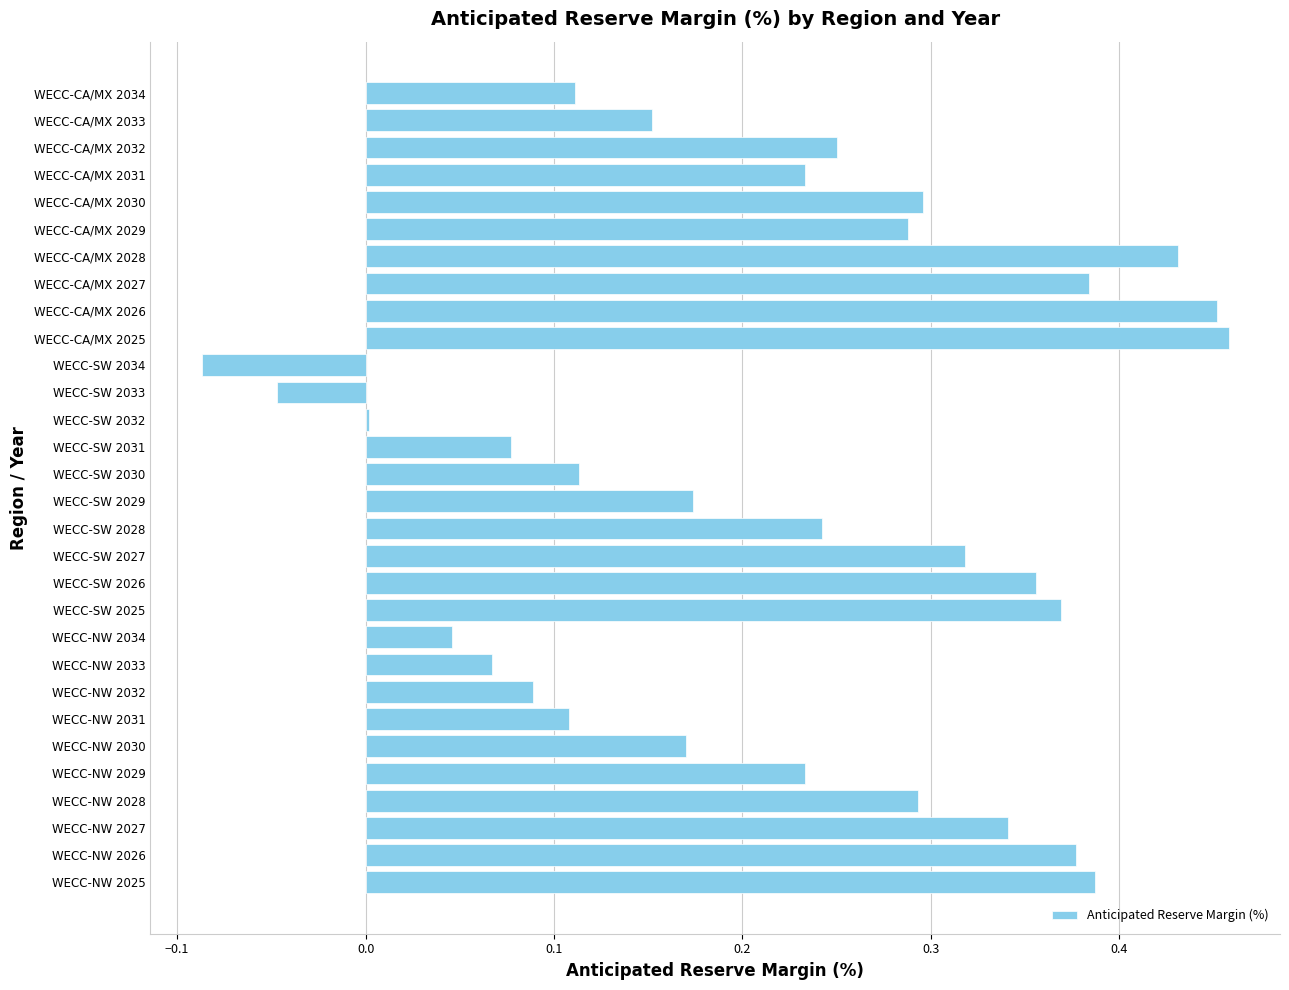

Does the chart contain any negative values?

Yes